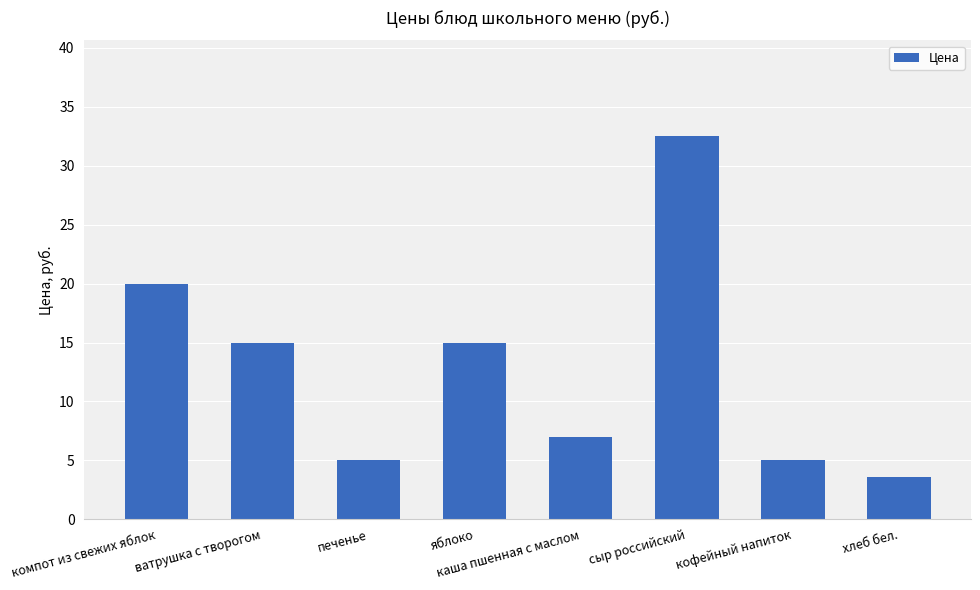

The chart shows a value of 21.4 at яблоко. True or false?

False